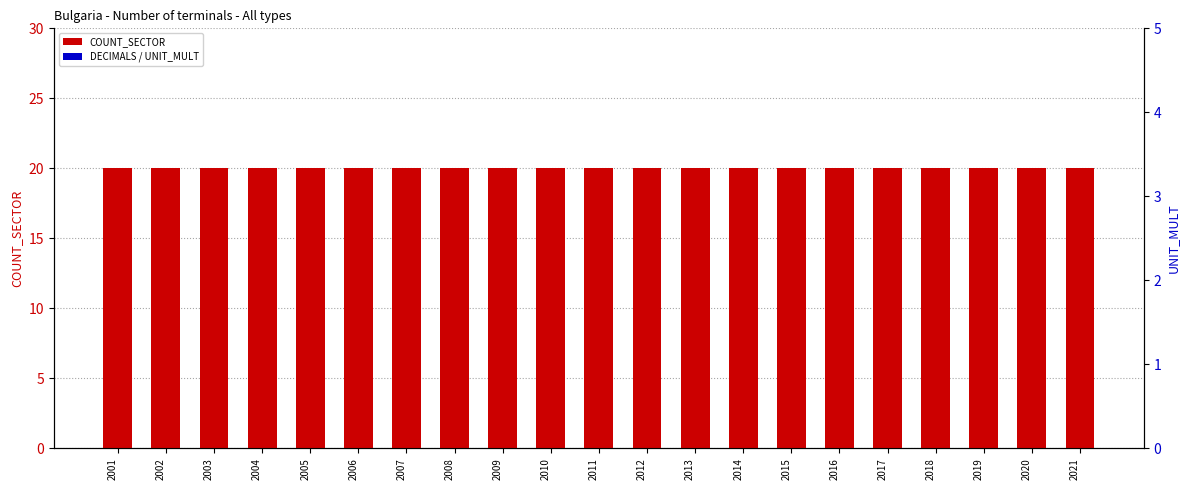

Are the bars grouped side by side (vs. stacked)?

Yes